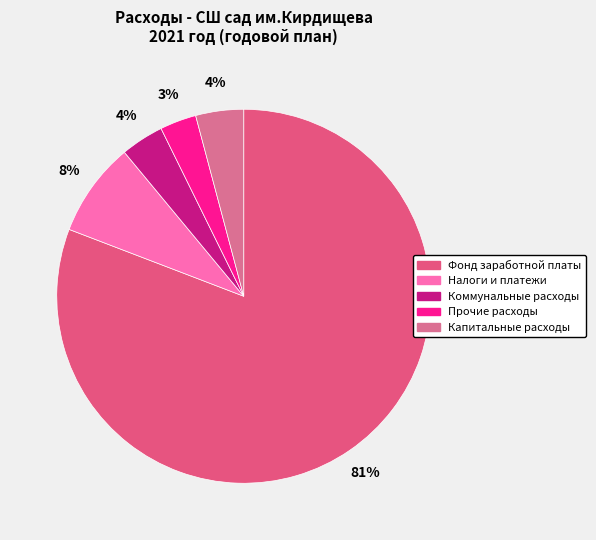

To the nearest percent, what is the difference between the Капитальные расходы and Налоги и платежи slice percentages?

4%